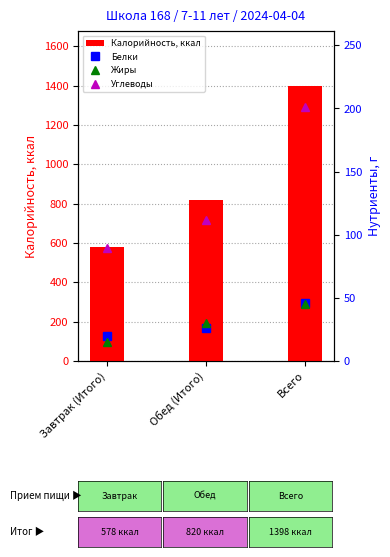

Rank the series by their maximum value, from highest to lowest.

Калорийность, ккал, Углеводы, Белки, Жиры